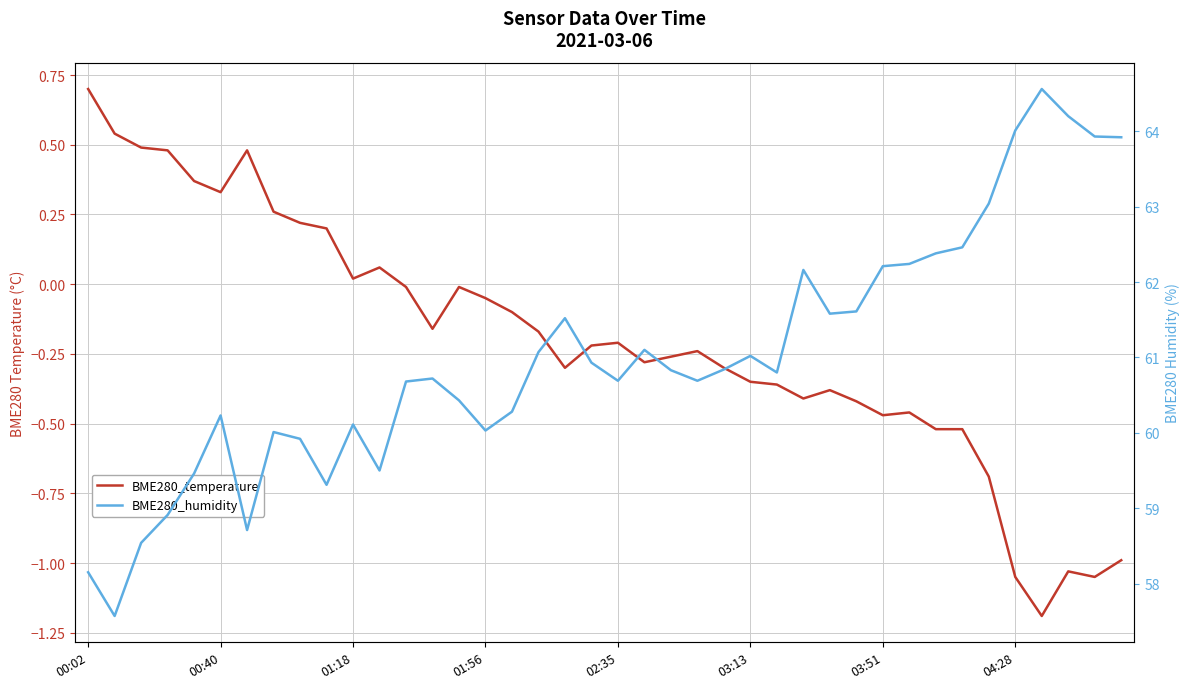

Is it true that BME280_humidity equals 91.1 at 29?

False